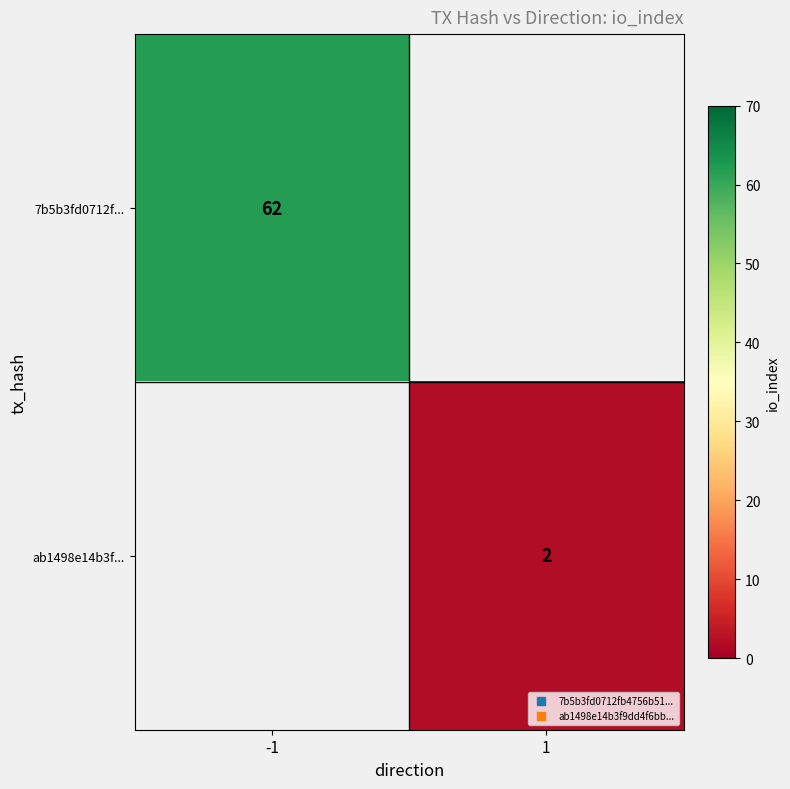

What is the maximum value for 7b5b3fd0712f...?

62.0